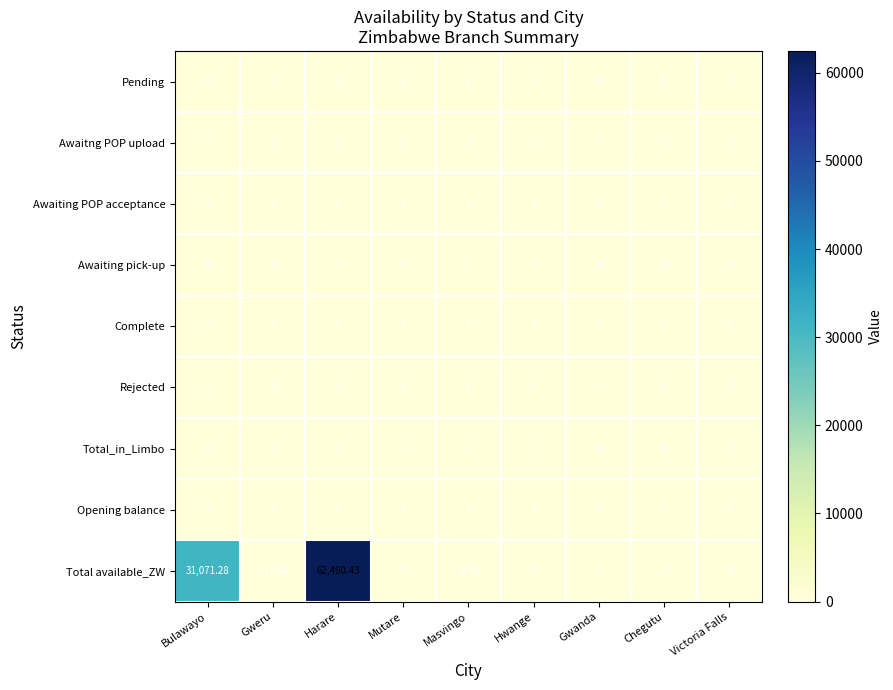

Which series changed the most between Harare and Hwange?

Total available_ZW